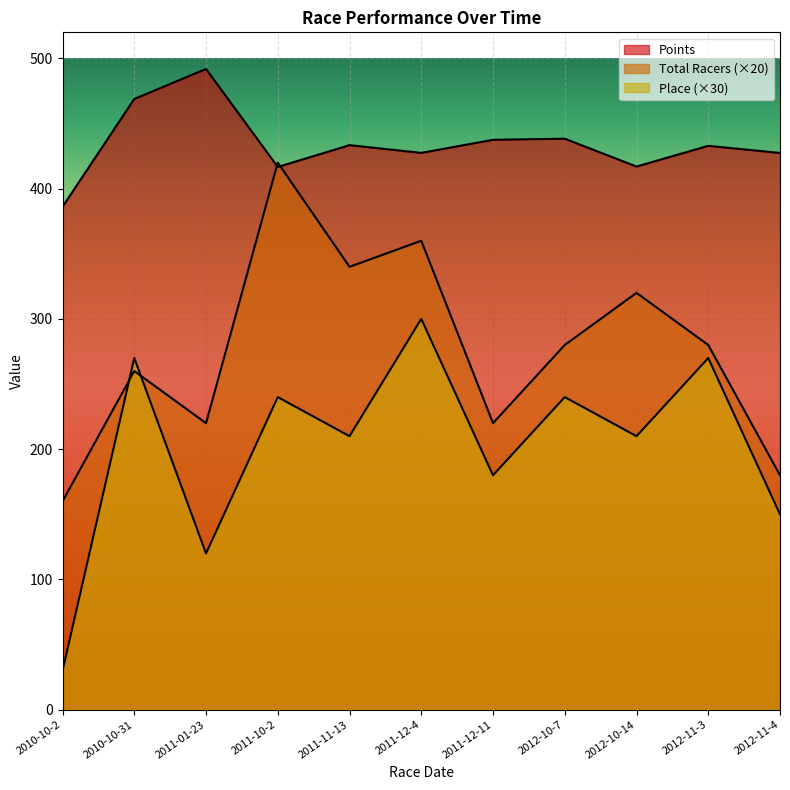

What is the total value across all series at 2012-11-4?

757.4